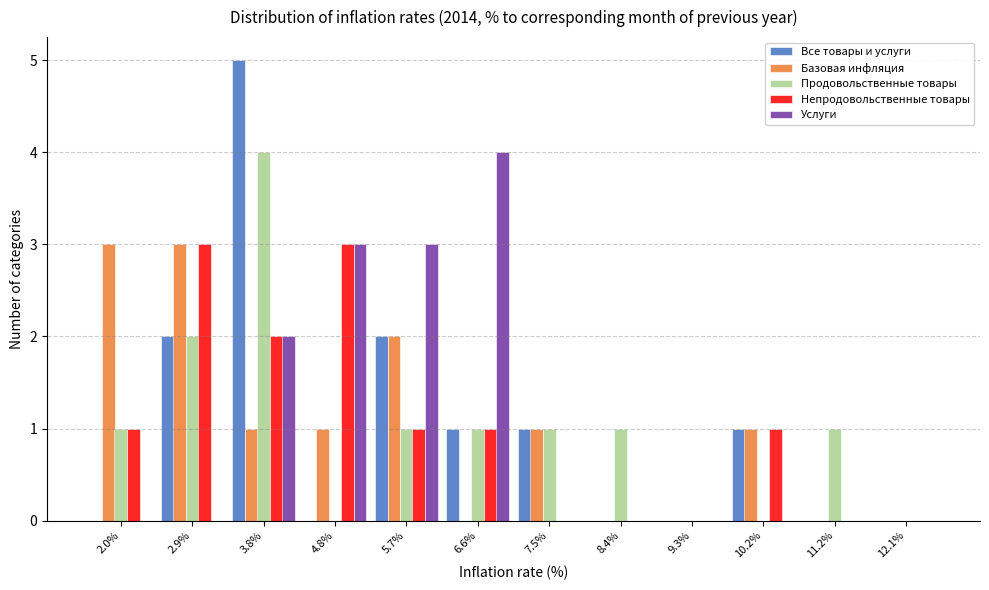

What value does the Услуги series have at 5.7%?

3